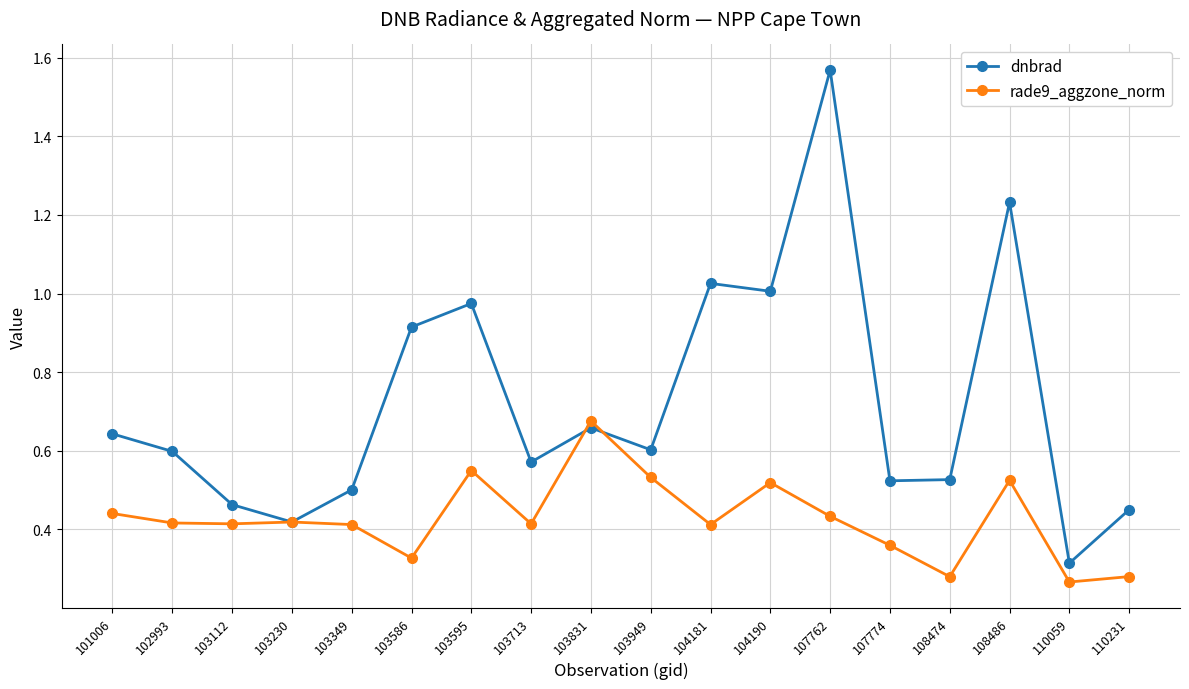

In rade9_aggzone_norm, how many points are lower than both neighbors (excluding endpoints)?

6